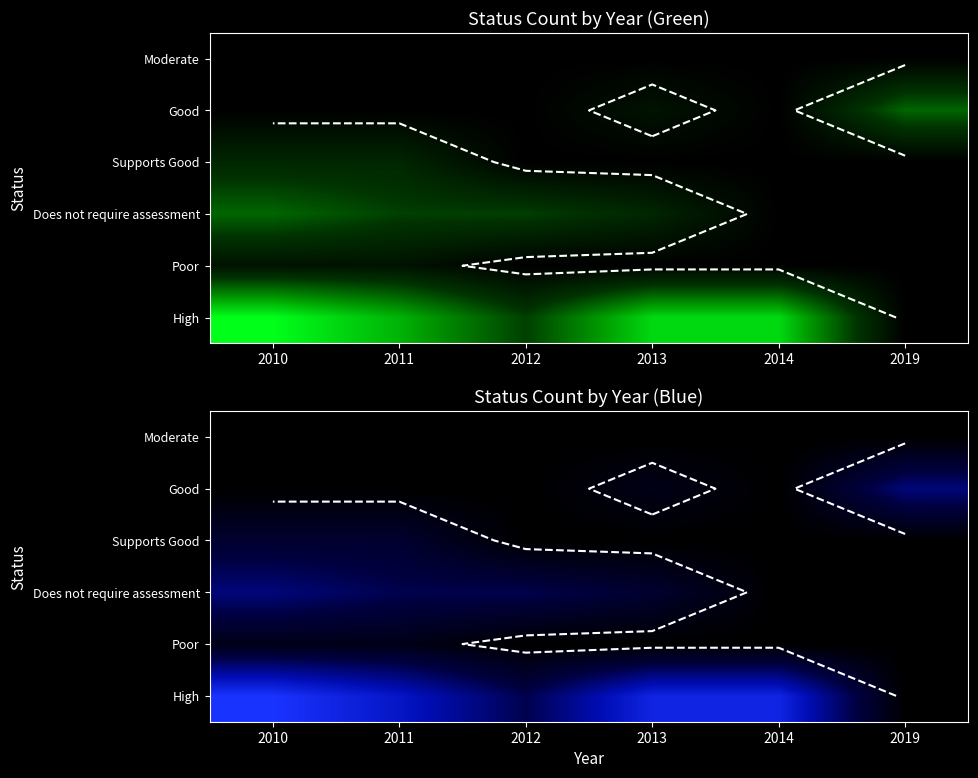

The value of Does not require assessment at 2010 is 3. True or false?

False